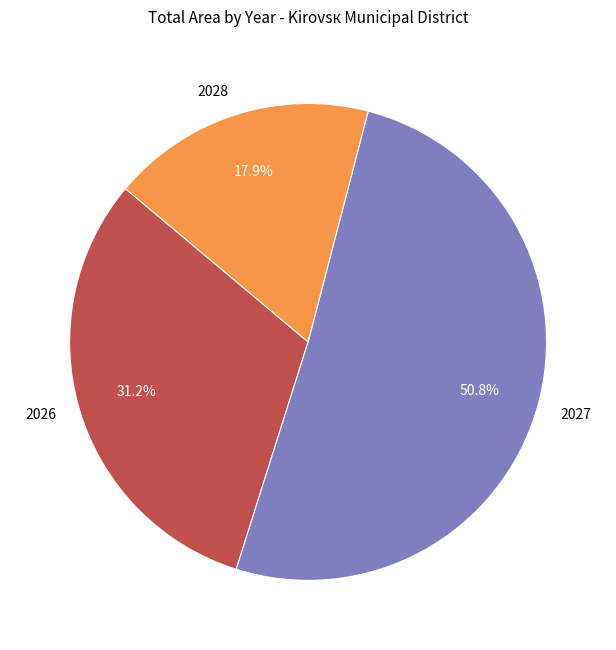

Is the sum of 2026 and 2027 greater than half?

Yes